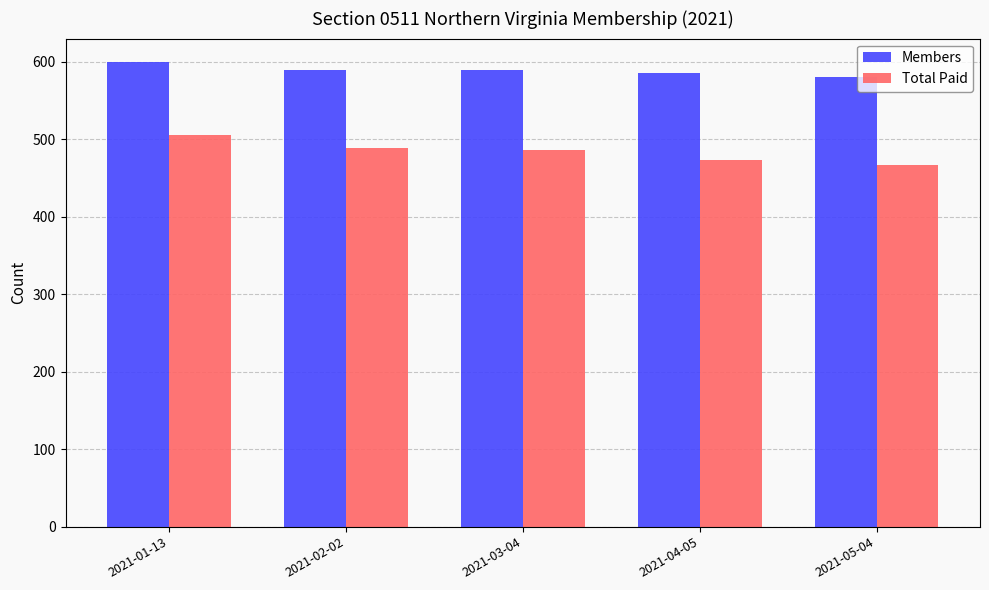

What is the label of the 1st bar from the left?

2021-01-13